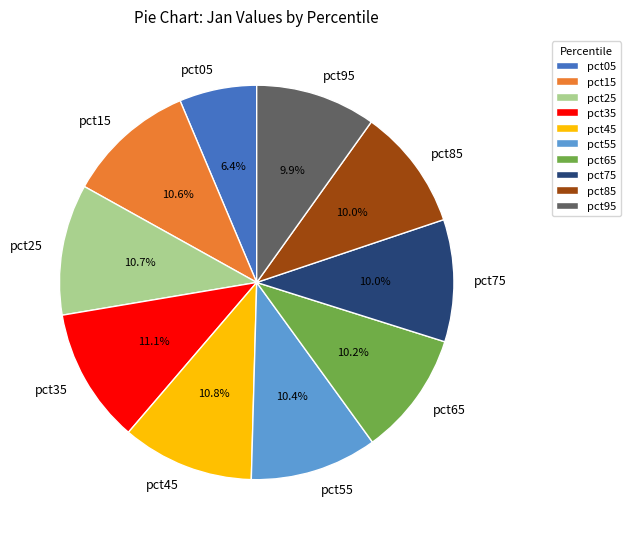

Is there any slice that represents more than half of the pie?

No